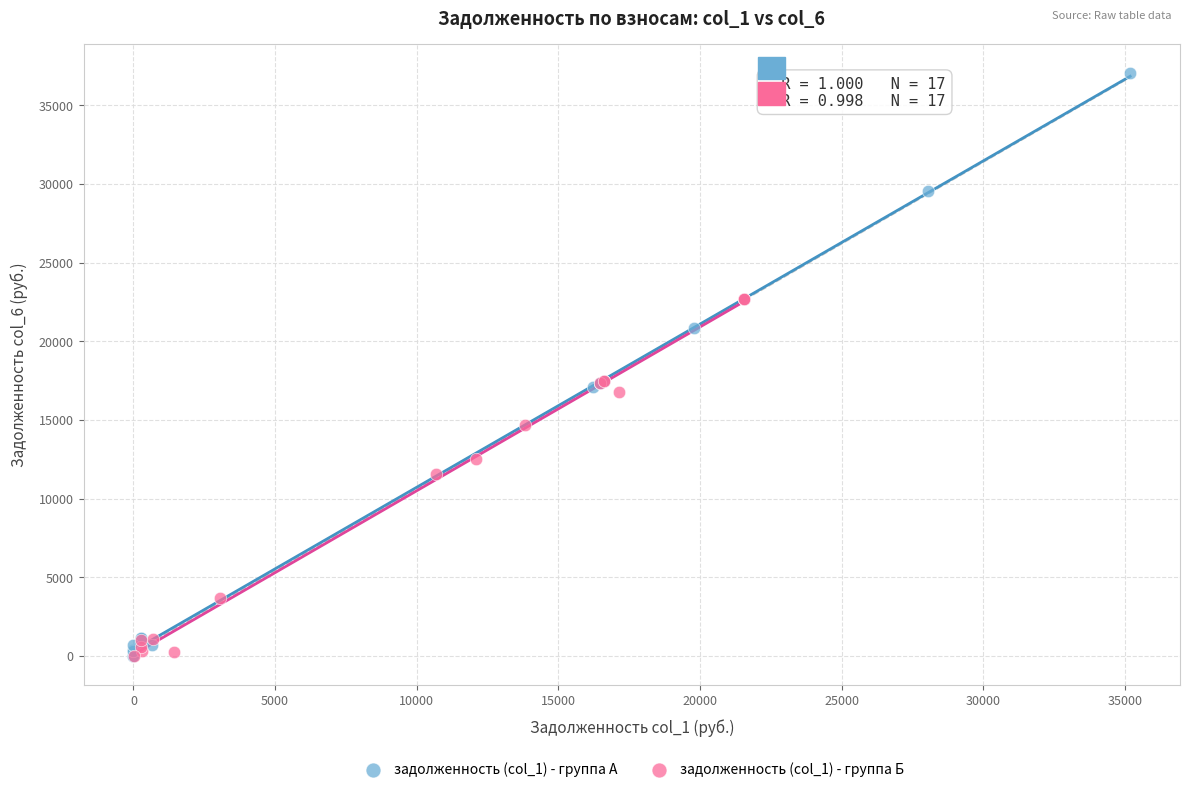

Which series reaches the maximum Y coordinate?

задолженность (col_1) - группа А